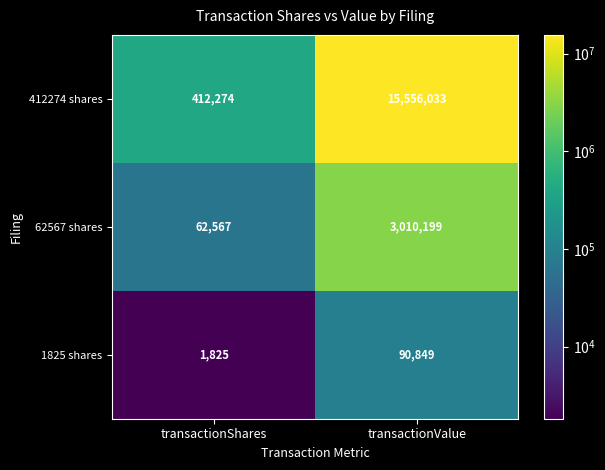

Rank the series by their average value, from highest to lowest.

412274 shares, 62567 shares, 1825 shares